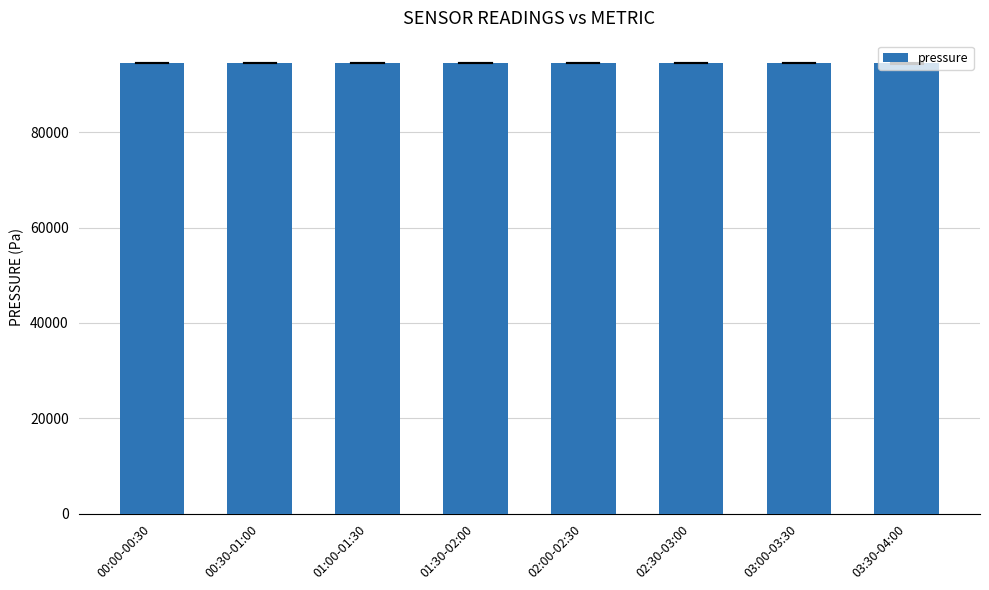

What is the ratio of the value at 00:00-00:30 to the value at 02:00-02:30?

1.0